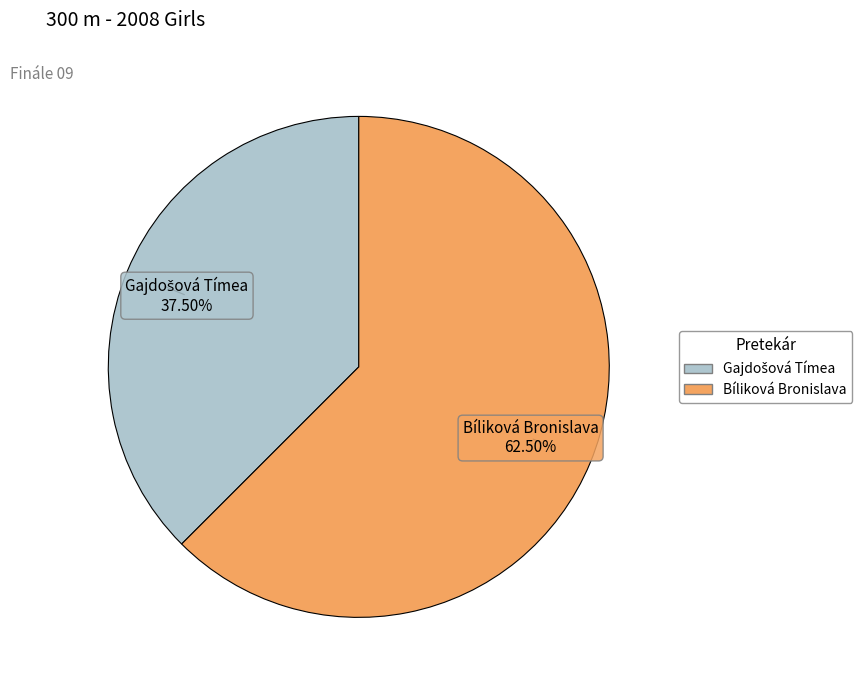

Does any single category account for the majority?

Yes